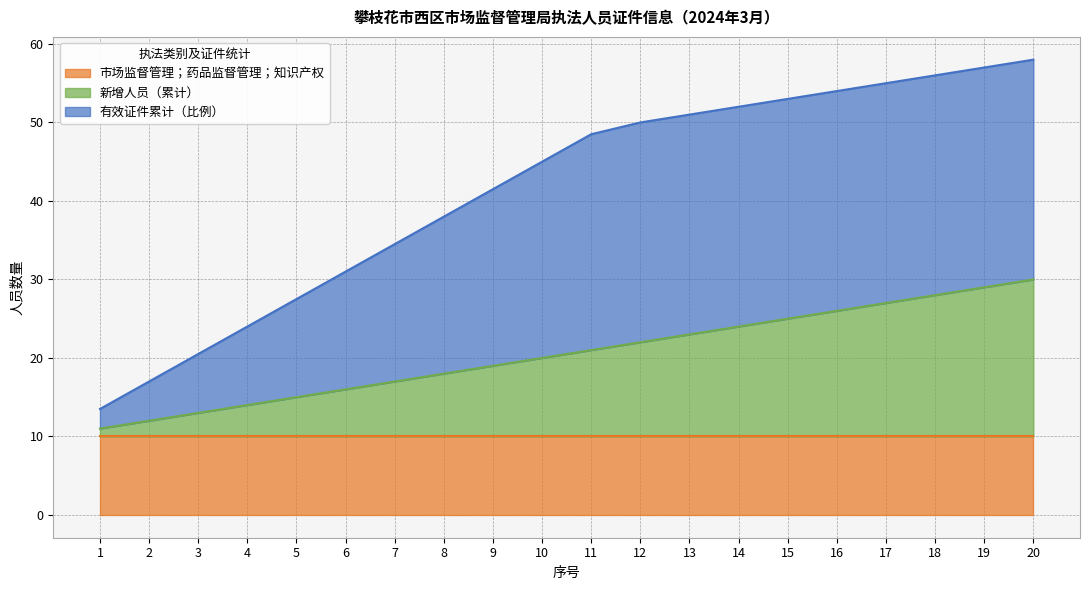

True or false: 新增人员 has more than 2 interior local peaks.

False